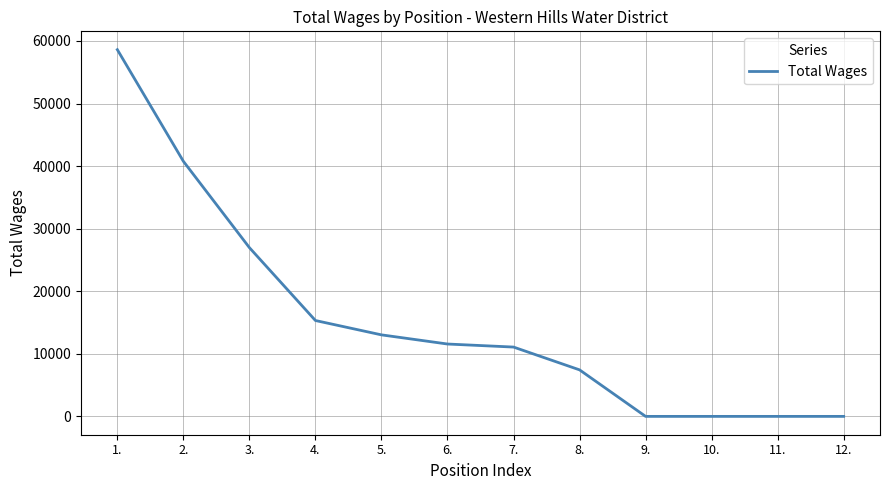

What position from the left is 5.?

5